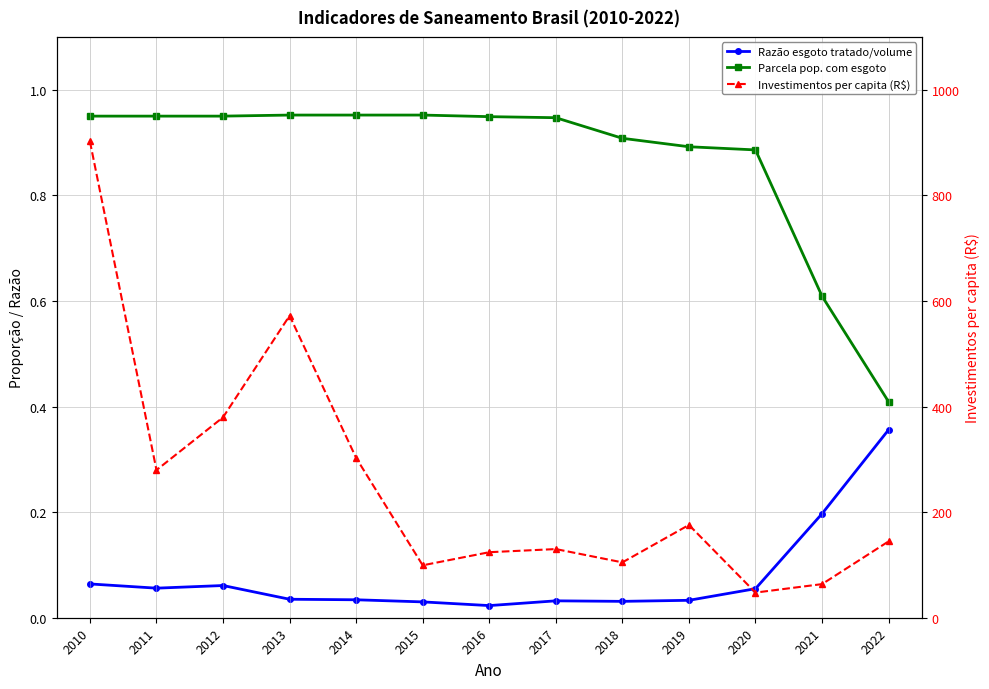

What is the difference between the highest and lowest values at 2019?

175.7